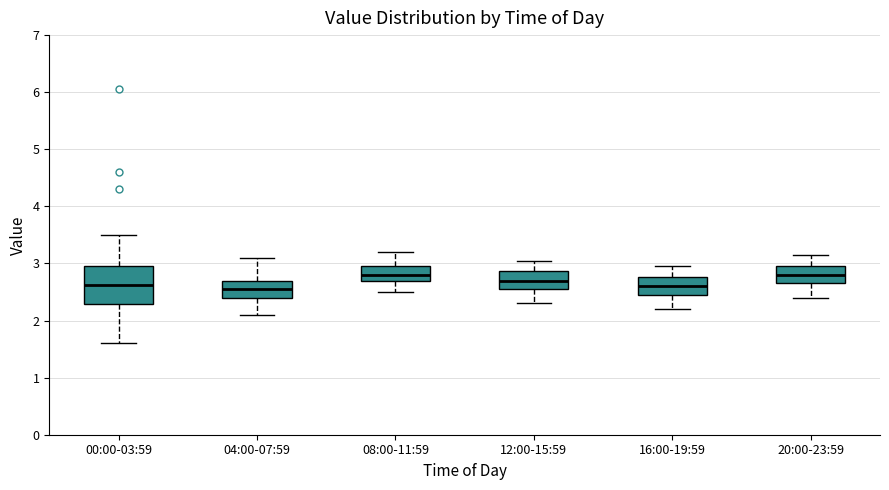

Reading left to right, transcribe this box plot: for each box, give where its median line is, the range the box spans, and where its two whiskers end, as read against the y-axis. The values are not printed on the chart, so give them approximately, as read against the axis.

00:00-03:59: median 2.6, box 2.3 to 3.0, whiskers 1.6 to 3.5
04:00-07:59: median 2.6, box 2.4 to 2.7, whiskers 2.1 to 3.1
08:00-11:59: median 2.8, box 2.7 to 3.0, whiskers 2.5 to 3.2
12:00-15:59: median 2.7, box 2.6 to 2.9, whiskers 2.3 to 3.1
16:00-19:59: median 2.6, box 2.5 to 2.8, whiskers 2.2 to 3.0
20:00-23:59: median 2.8, box 2.7 to 3.0, whiskers 2.4 to 3.2